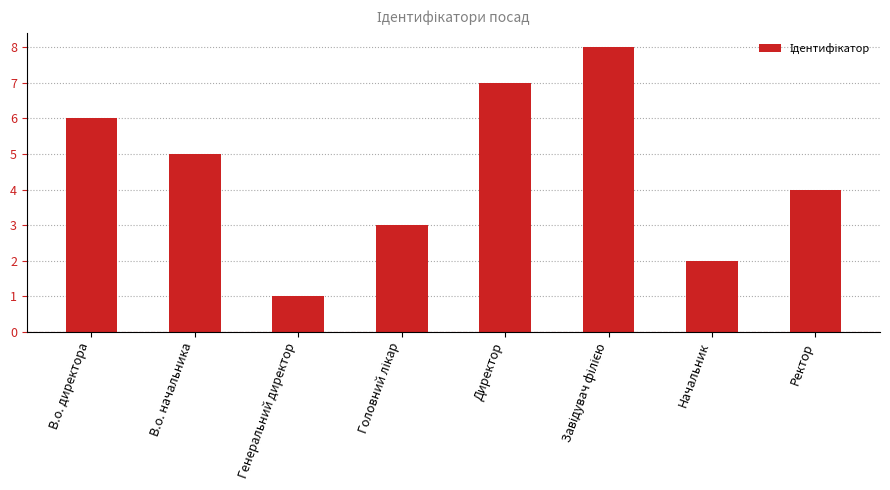

At which label is the value closest to 4?

Ректор